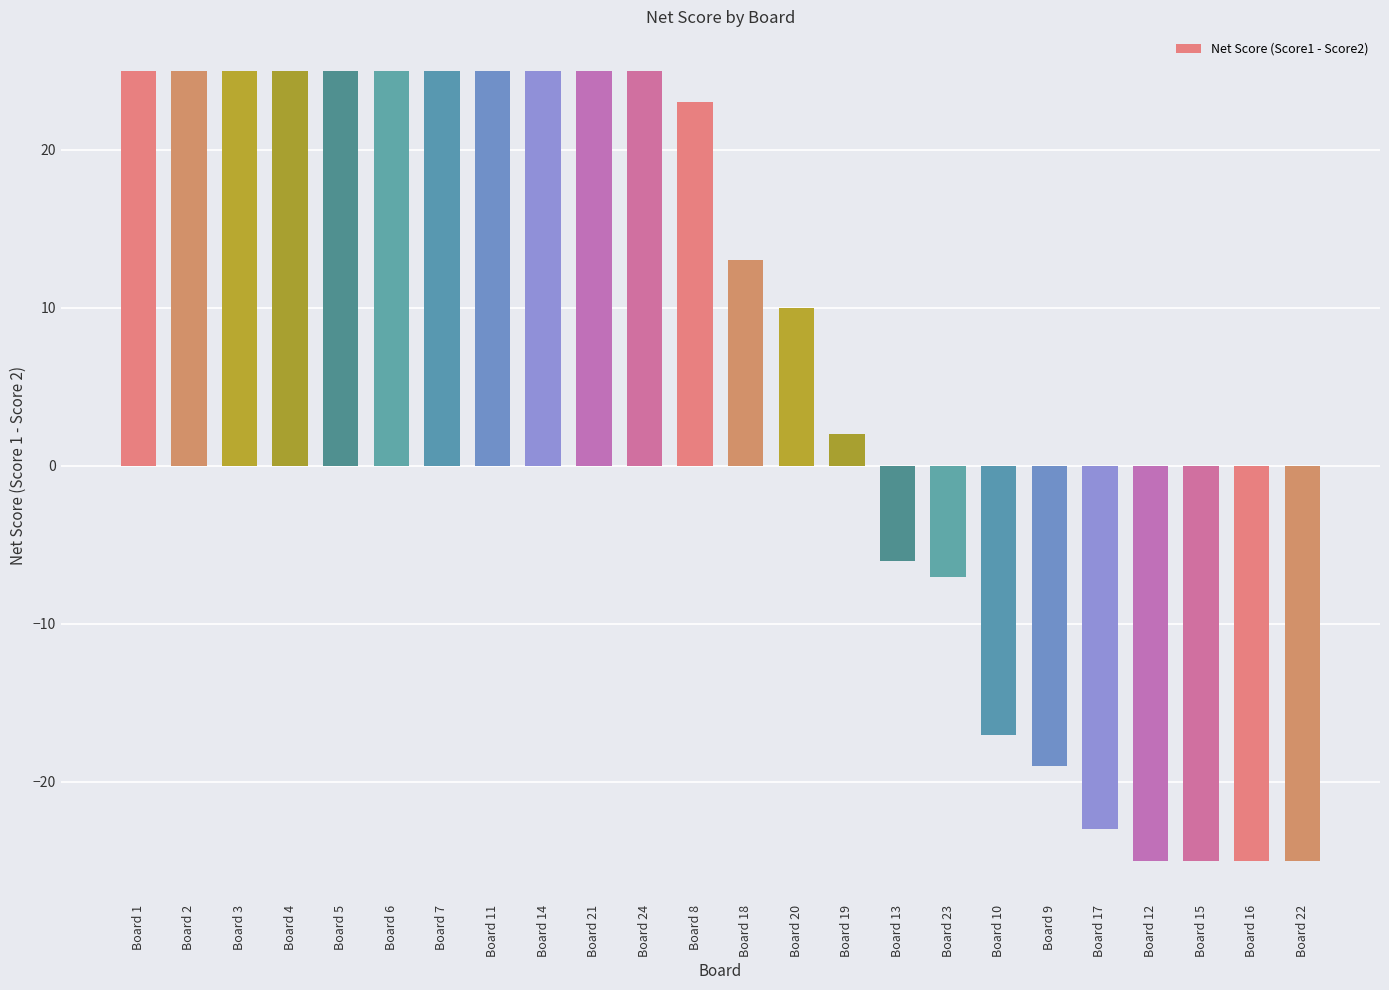

Reading left to right, list all the values displayed in this chart.

25	25	25	25	25	25	25	25	25	25	25	23	13	10	2	-6	-7	-17	-19	-23	-25	-25	-25	-25